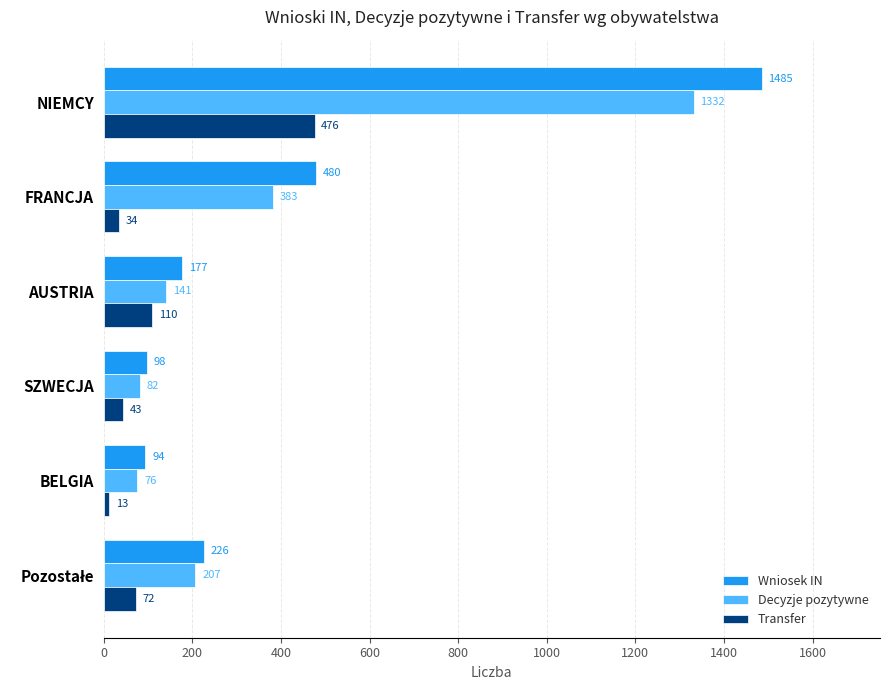

What are all the series names shown in the legend?

Wniosek IN, Decyzje pozytywne, Transfer